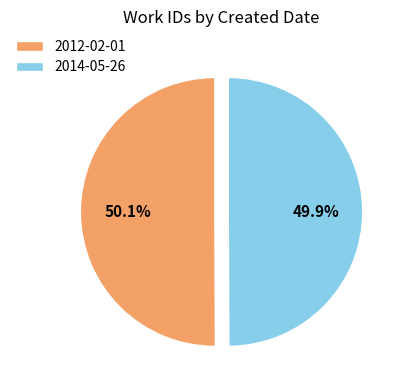

To the nearest percent, what percentage of the pie is 2012-02-01?

50%